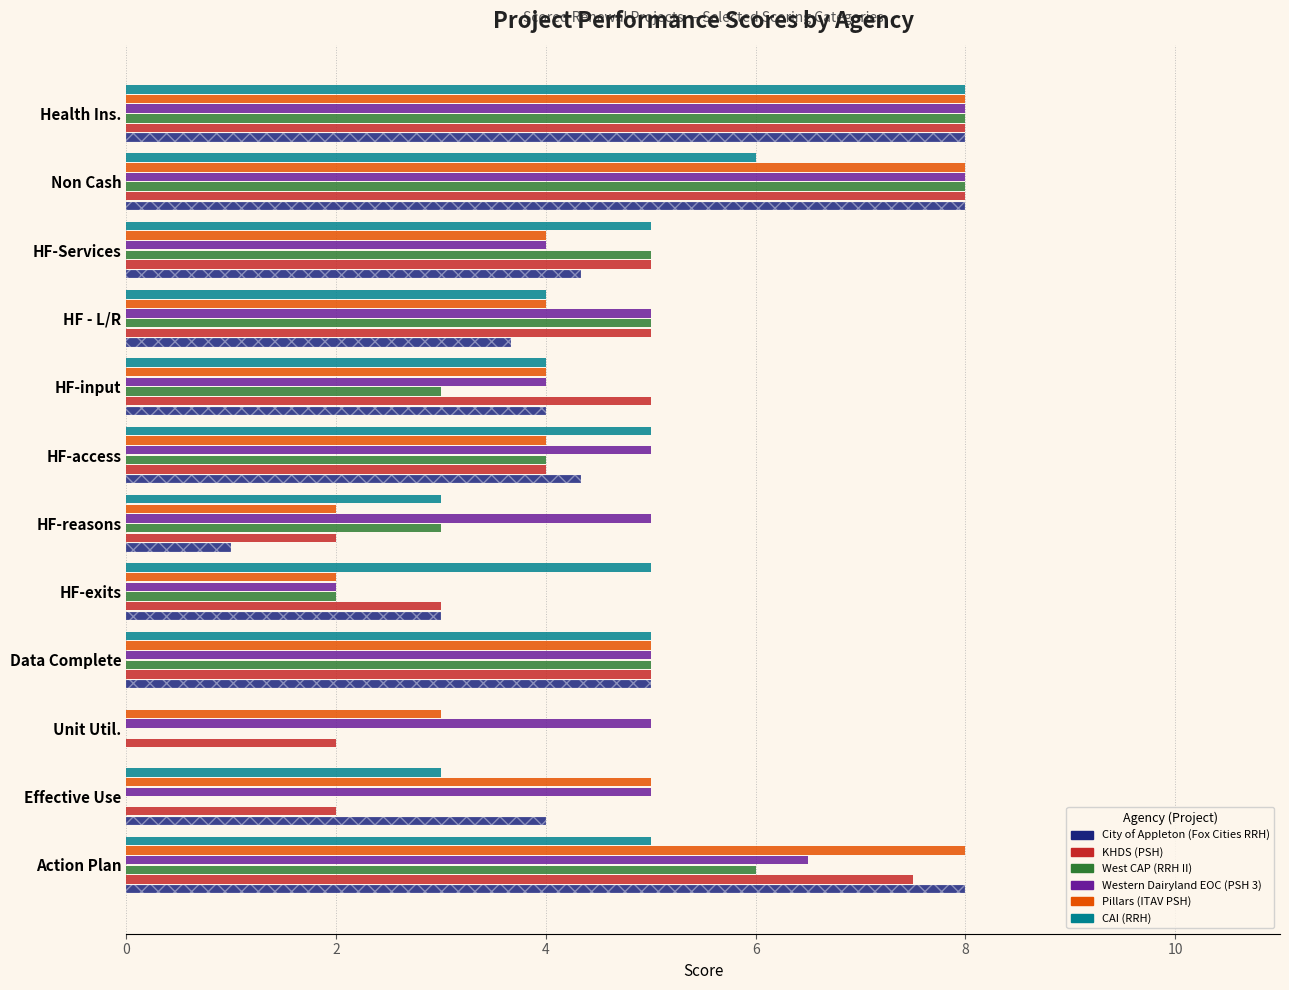

At how many categories does at least one series exceed 0?

12